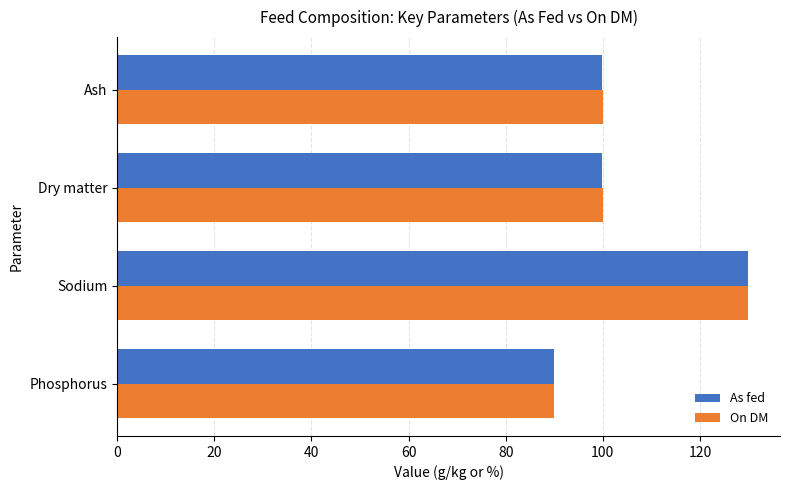

What is the difference between the second highest and minimum values in the On DM series?

10.0